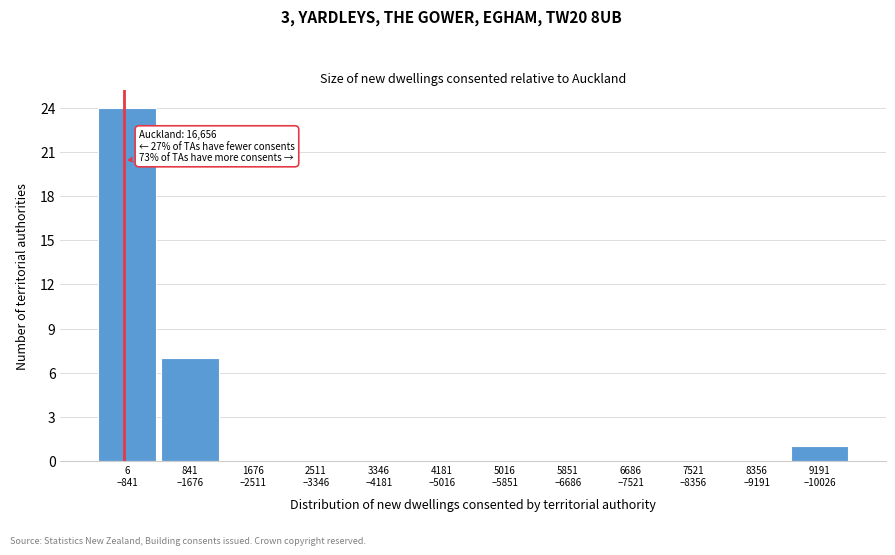

What is the sum of all values?

32